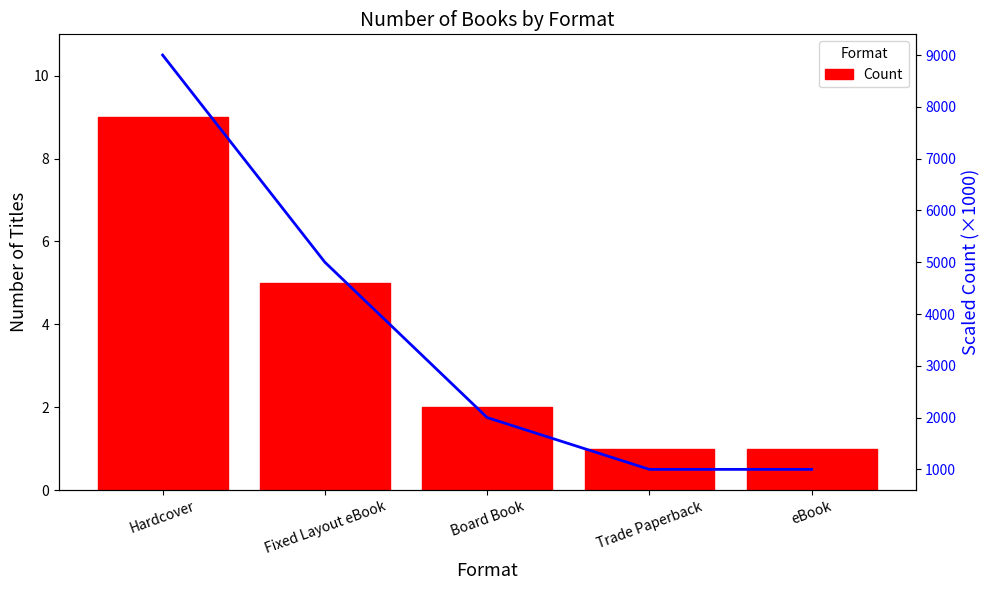

What is the label of the 2nd bar from the right?

Trade Paperback